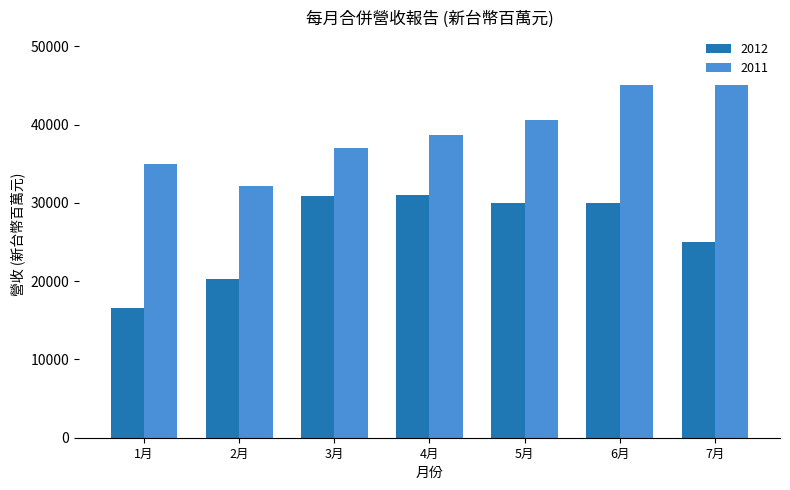

What is the value of the 2012 bar at the 6th from the left?

30004.4